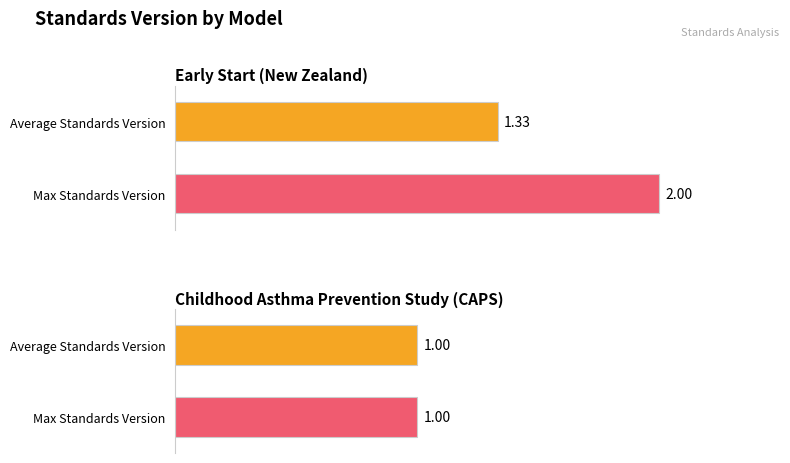

Reading left to right, list all the values displayed in this chart.

Average Standards Version: 1.4	1.0
Max Standards Version: 2.0	1.0